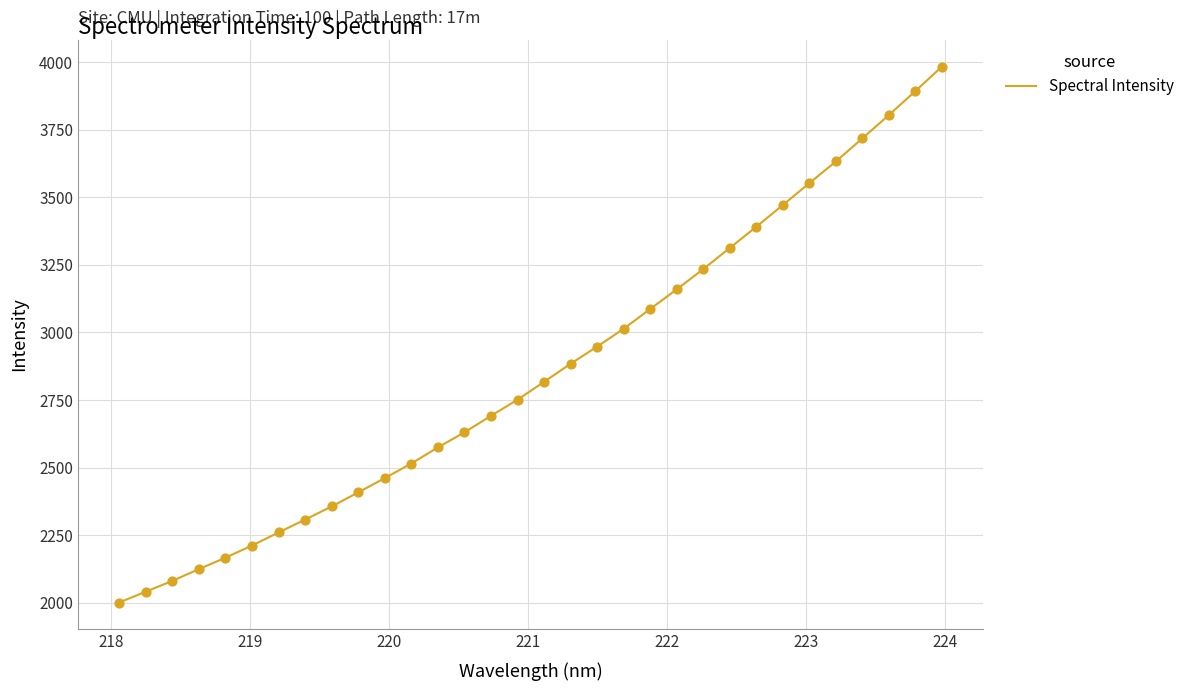

What is the difference between the maximum and minimum values?

1982.1